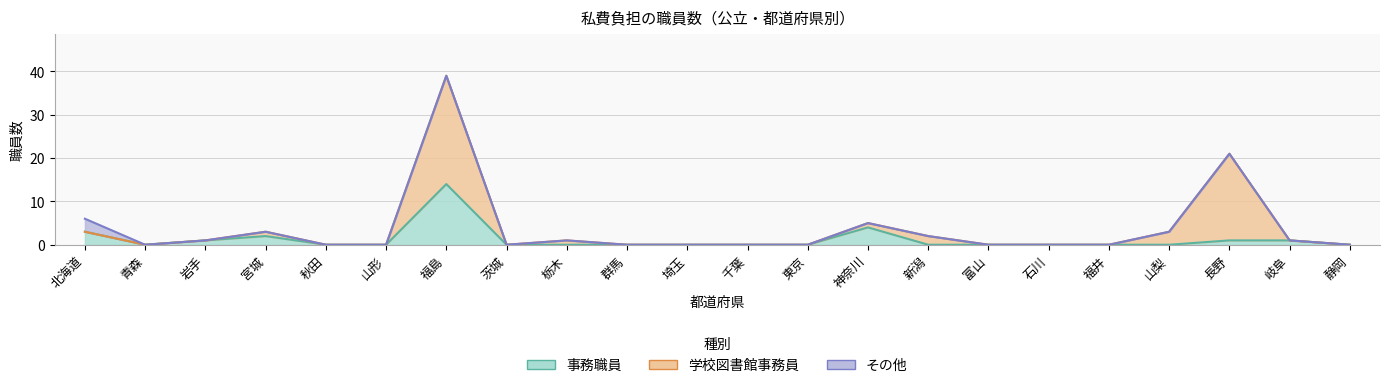

Which has a higher value, 福井 or 神奈川?

神奈川